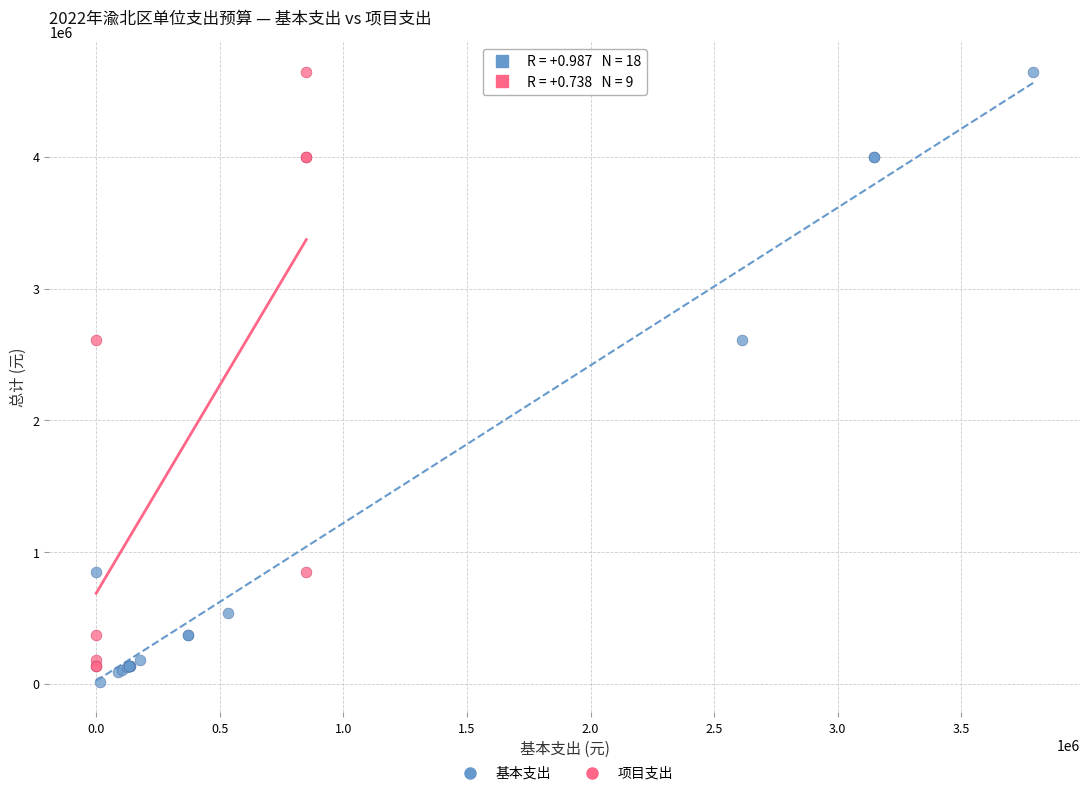

Which series has the widest spread of Y values?

基本支出